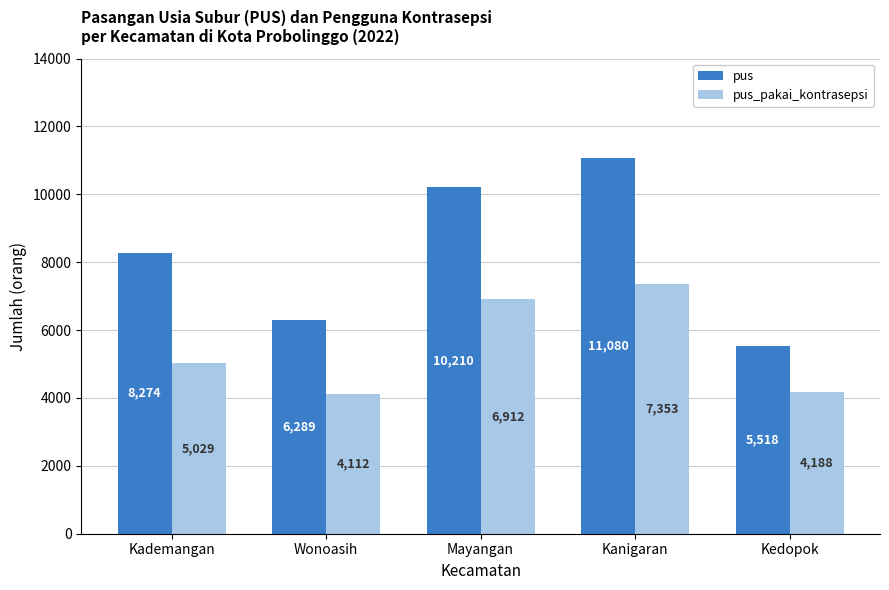

Which series has the largest range (max minus min)?

pus